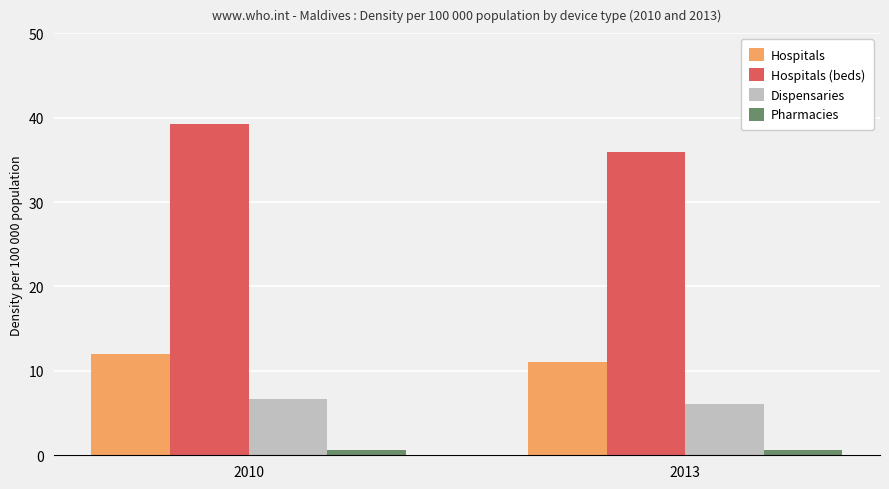

How many groups of bars are there?

2